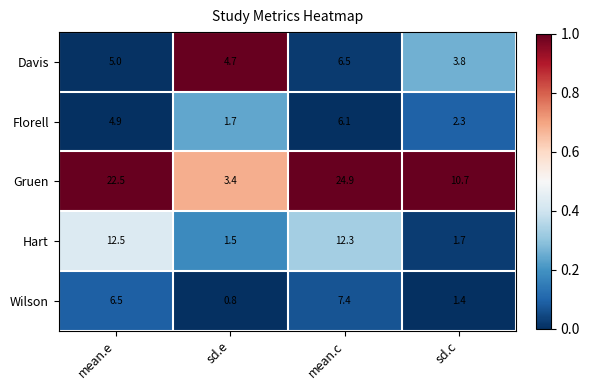

Count the number of data series in this chart.

5